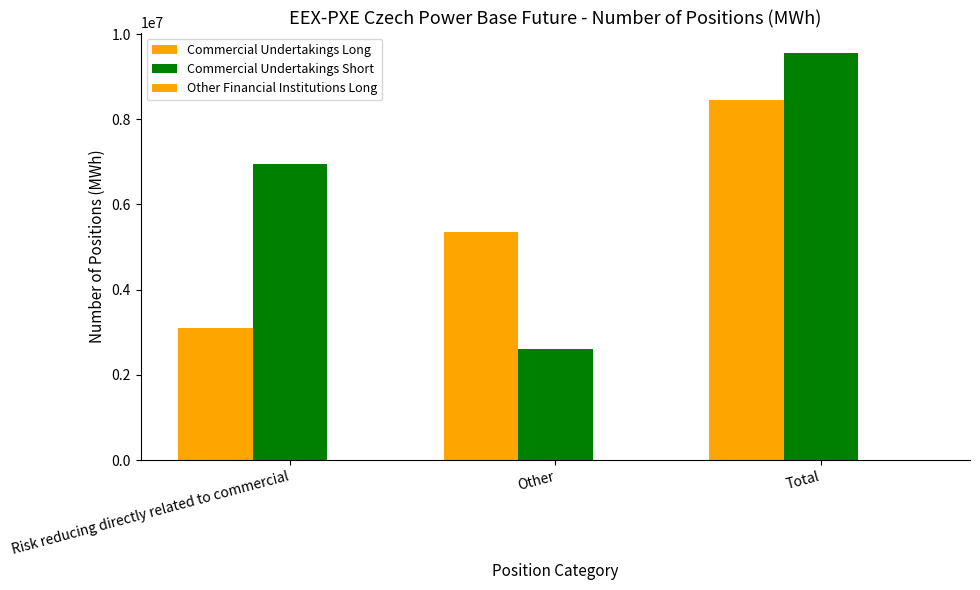

Count the number of data series in this chart.

2